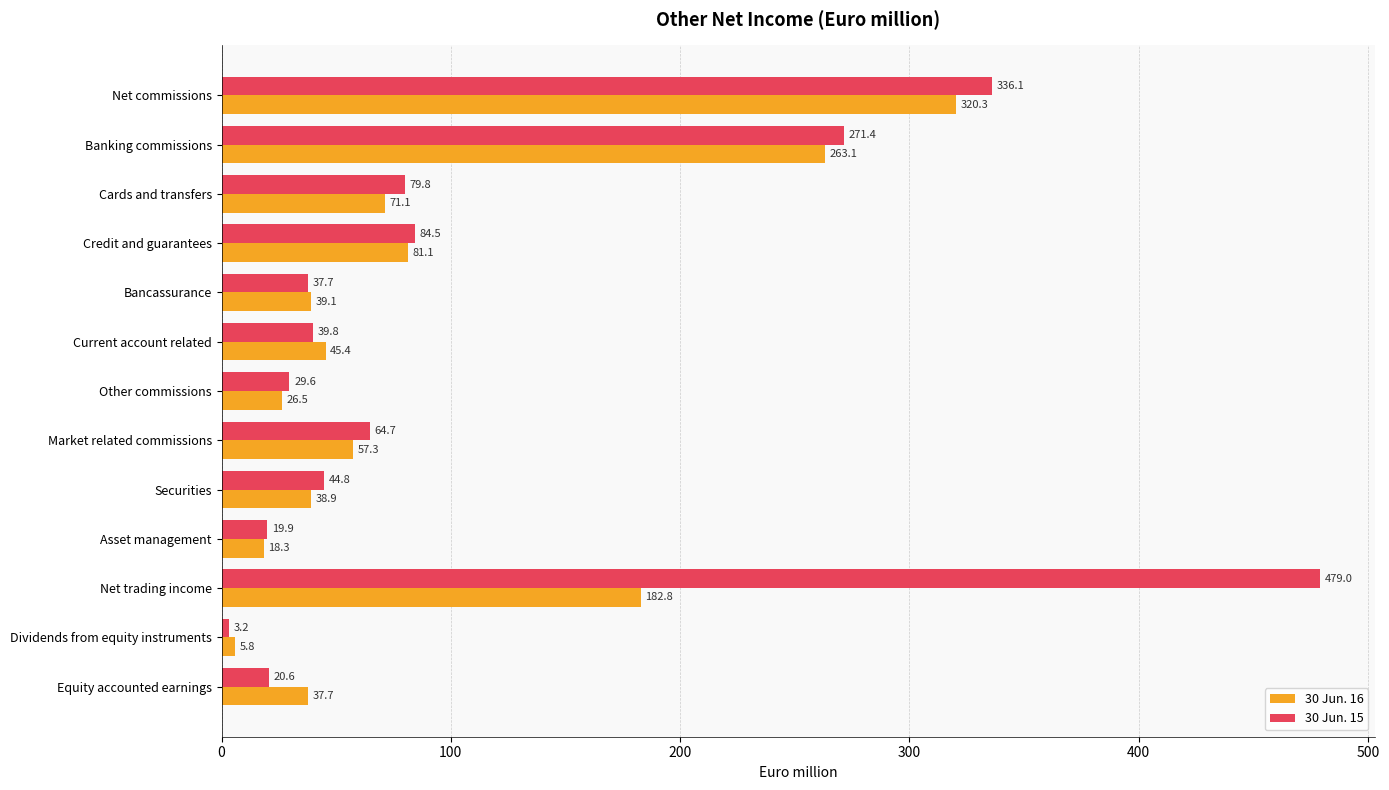

How many categories are shown in the chart?

13